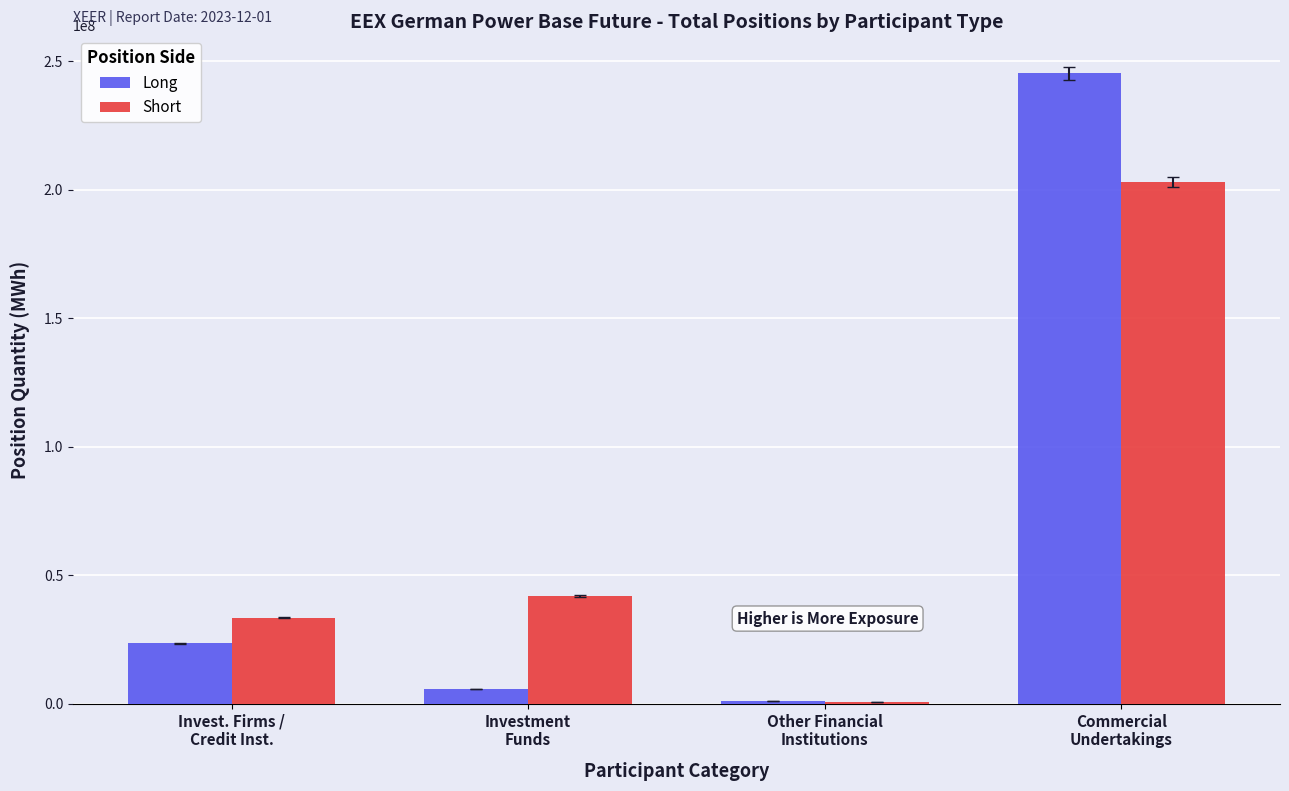

Rank the series at Invest. Firms /
Credit Inst. from lowest to highest value.

Long, Short